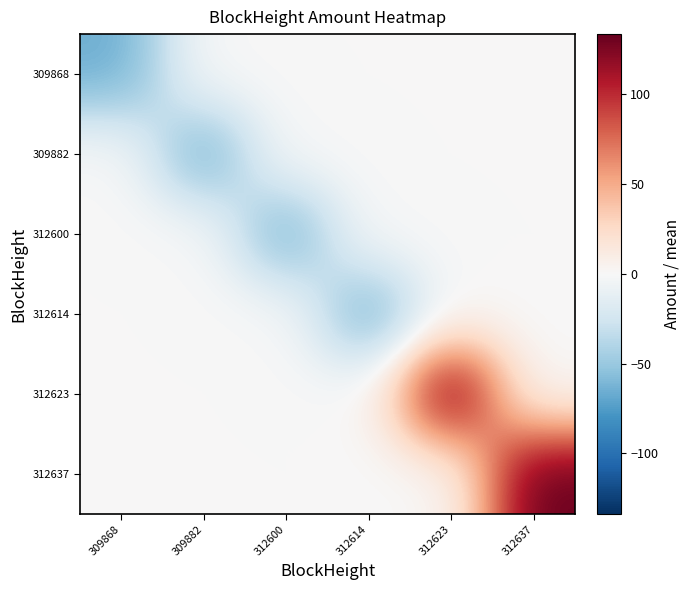

Reading left to right, what are all the values shown in this chart?

309868: 309868=-66.4	309882=0.0	312600=0.0	312614=0.0	312623=0.0	312637=0.0
309882: 309868=0.0	309882=-67.6	312600=0.0	312614=0.0	312623=0.0	312637=0.0
312600: 309868=0.0	309882=0.0	312600=-66.4	312614=0.0	312623=0.0	312637=0.0
312614: 309868=0.0	309882=0.0	312600=0.0	312614=-66.6	312623=0.0	312637=0.0
312623: 309868=0.0	309882=0.0	312600=0.0	312614=0.0	312623=133.6	312637=0.0
312637: 309868=0.0	309882=0.0	312600=0.0	312614=0.0	312623=0.0	312637=133.4